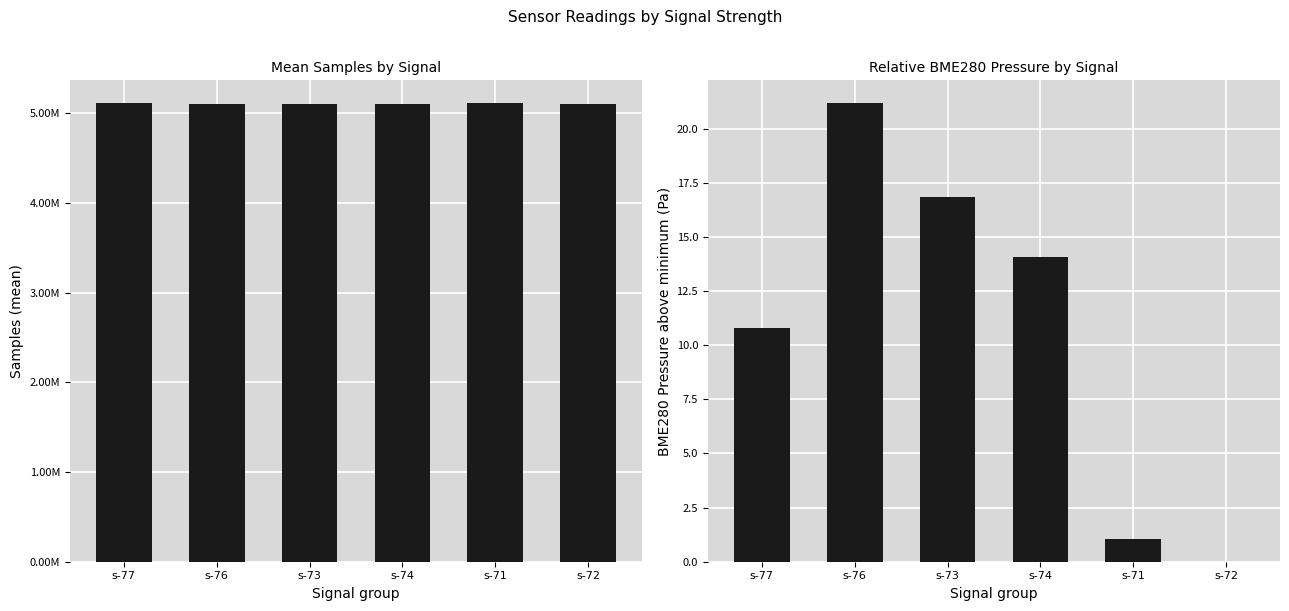

What is the average value of the Samples series?

5107728.7